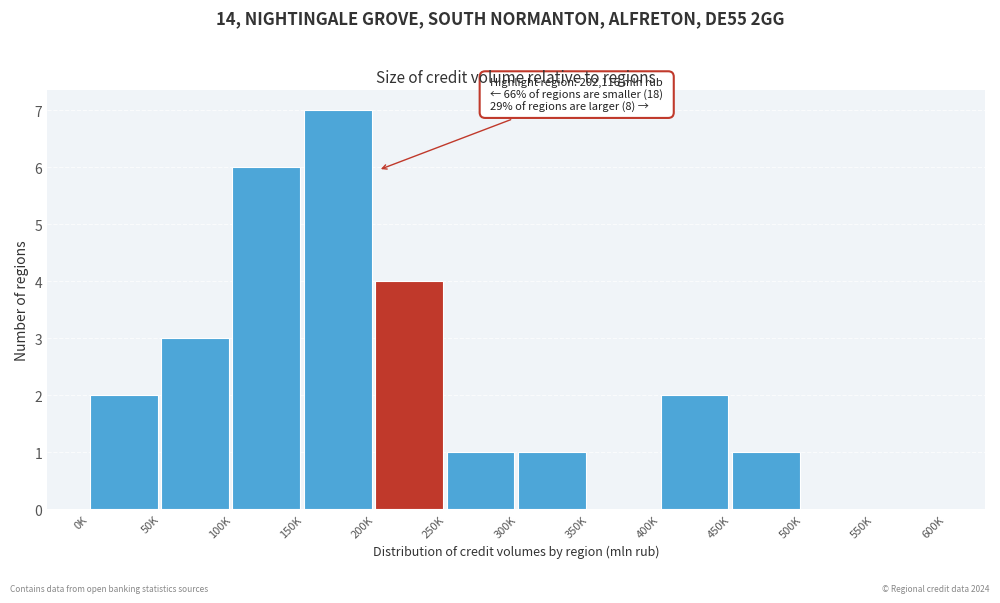

Reading left to right, extract all data points from this chart.

0K=2	50K=3	100K=6	150K=7	200K=4	250K=1	300K=1	350K=0	400K=2	450K=1	500K=0	550K=0